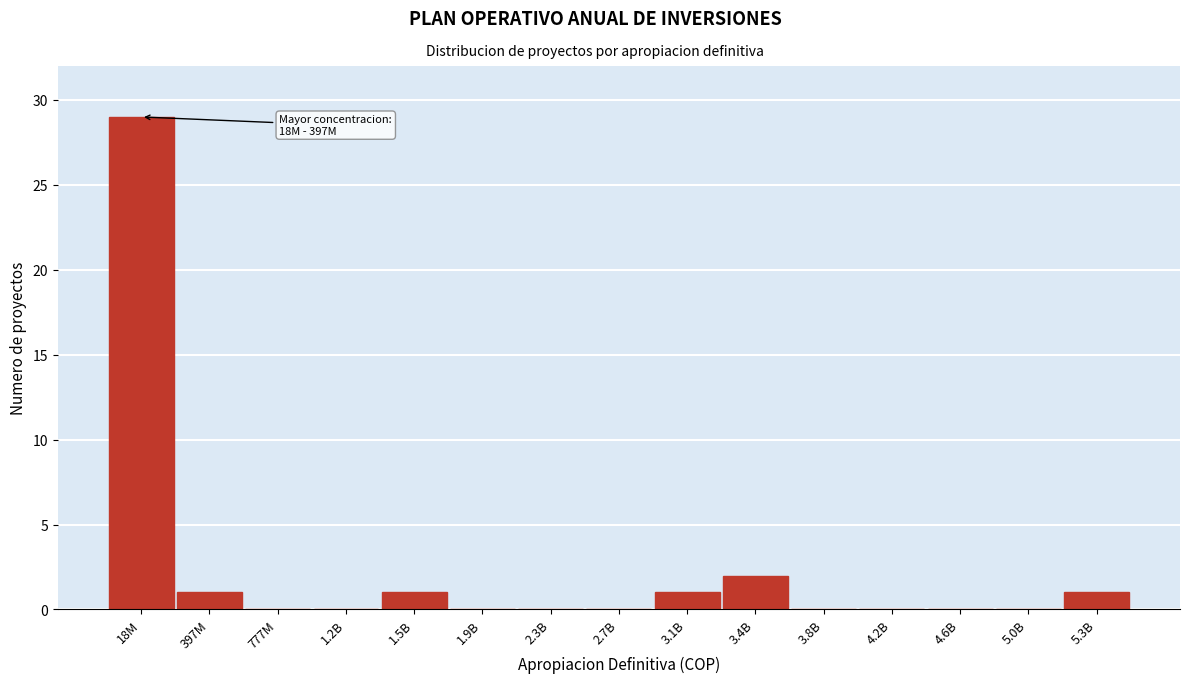

Reading left to right, extract all data points from this chart.

18M=29	397M=1	777M=0	1.2B=0	1.5B=1	1.9B=0	2.3B=0	2.7B=0	3.1B=1	3.4B=2	3.8B=0	4.2B=0	4.6B=0	5.0B=0	5.3B=1